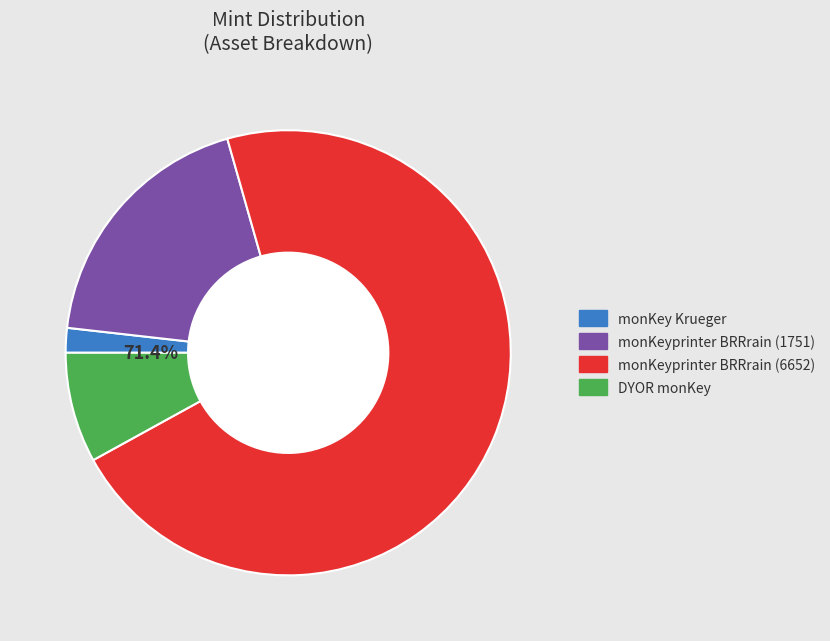

True or false: monKeyprinter BRRrain (6652) accounts for 59% of the total.

False